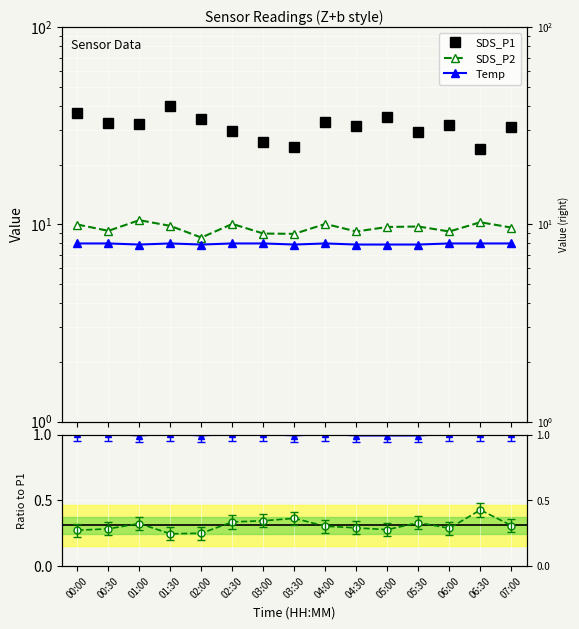

In SDS_P1, how many points are lower than both neighbors (excluding endpoints)?

5